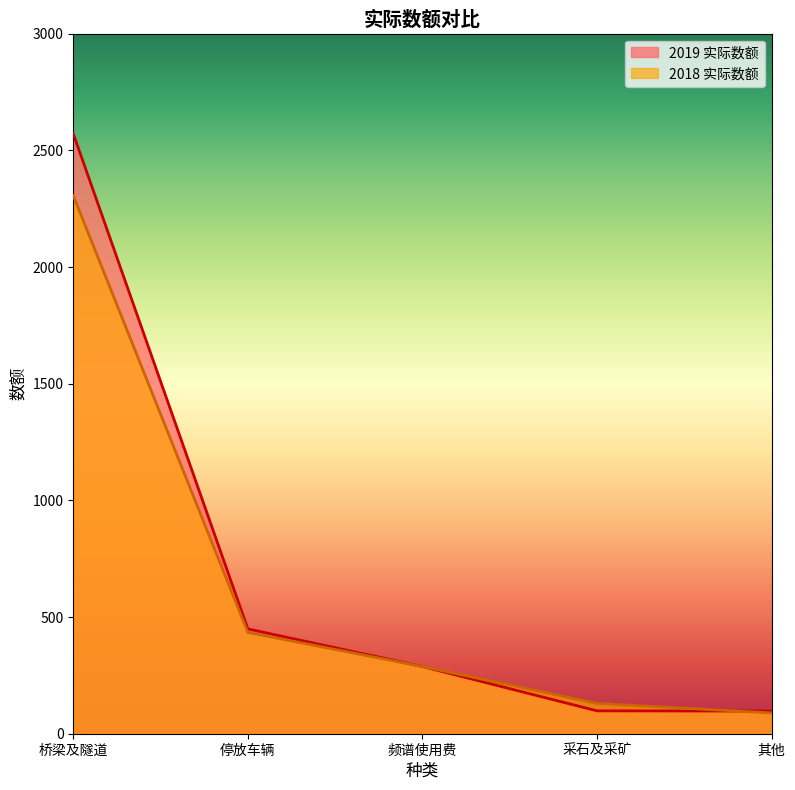

What is the value of the 2019 实际数额 point at the 3rd from the left?

288